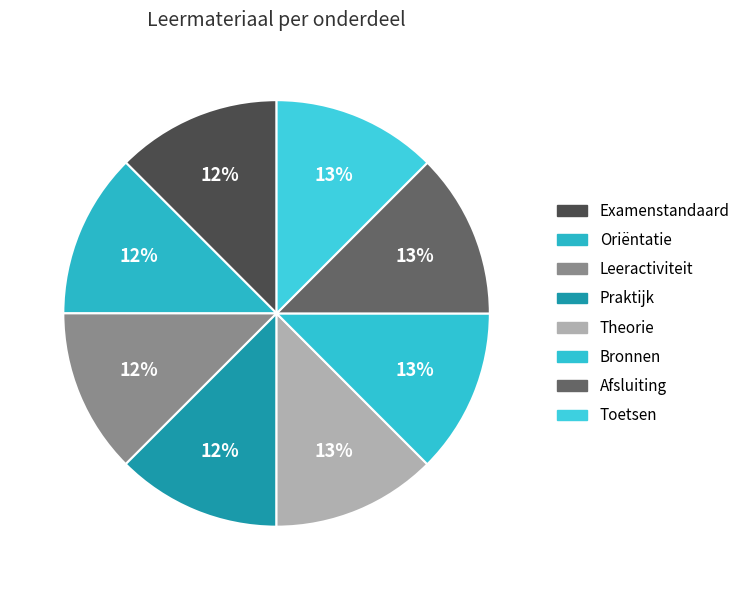

Which slice is the largest?

Toetsen